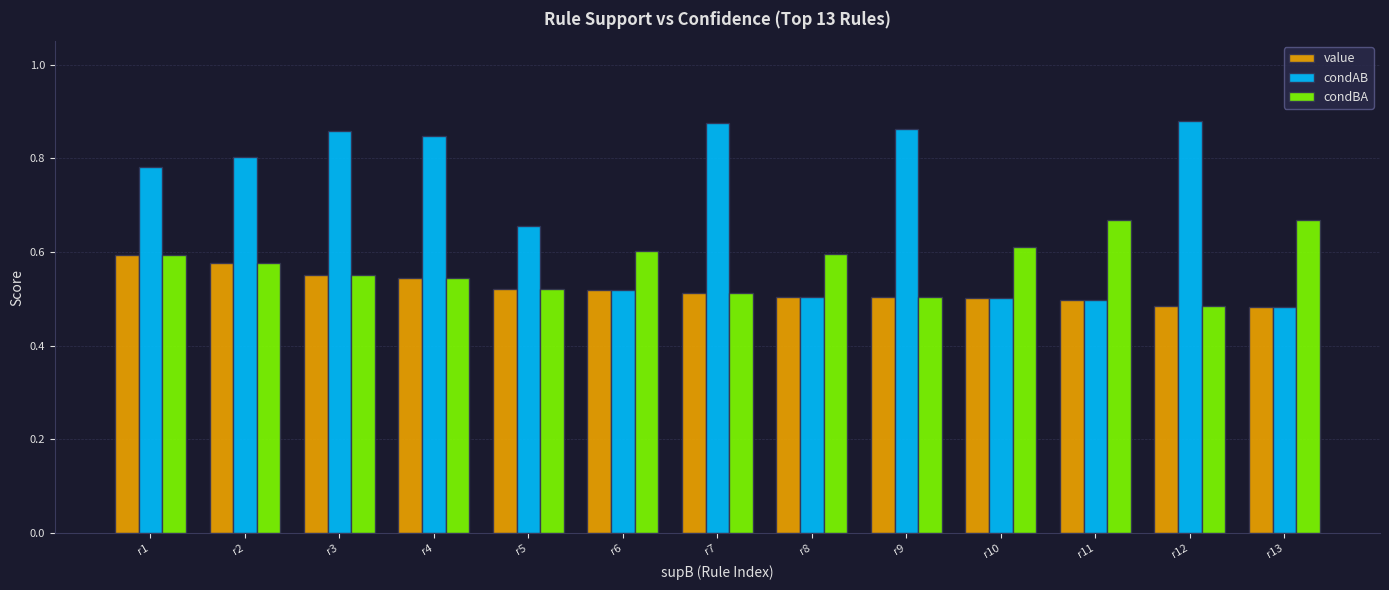

What is the sum of the condBA values at r2 and r9?

1.1